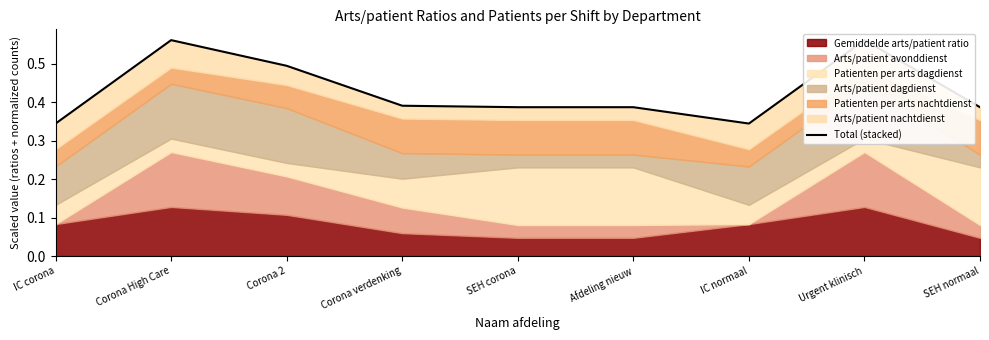

Reading left to right, list all the values displayed in this chart.

IC corona=0.3	Corona High Care=0.6	Corona 2=0.5	Corona verdenking=0.4	SEH corona=0.4	Afdeling nieuw=0.4	IC normaal=0.3	Urgent klinisch=0.6	SEH normaal=0.4